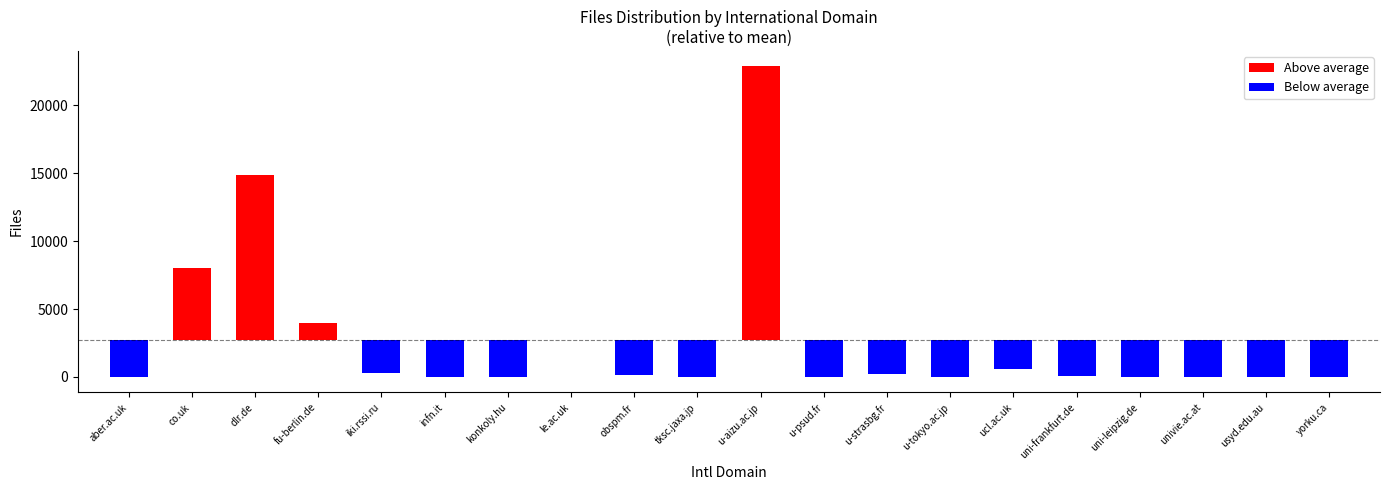

The value at iki.rssi.ru is 84. True or false?

False